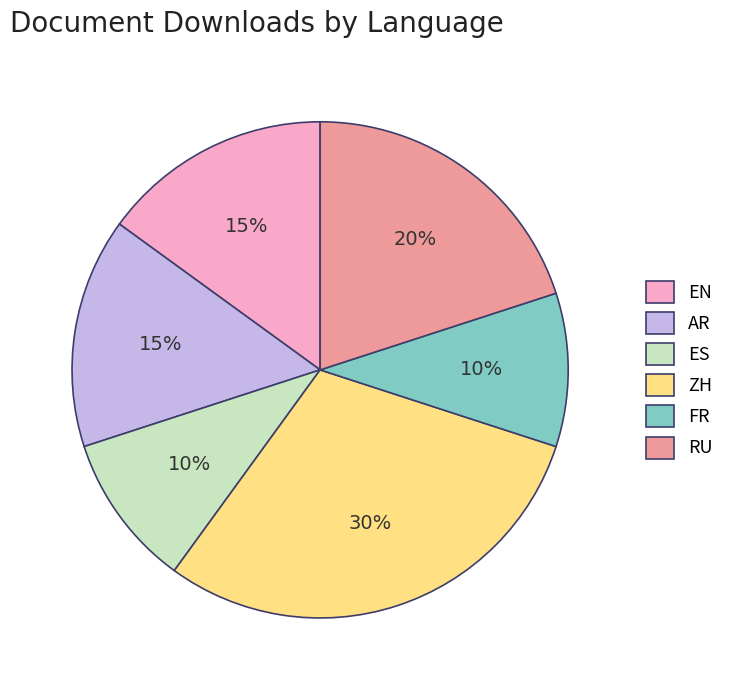

What is the ratio of the value at EN to the value at AR?

1.0